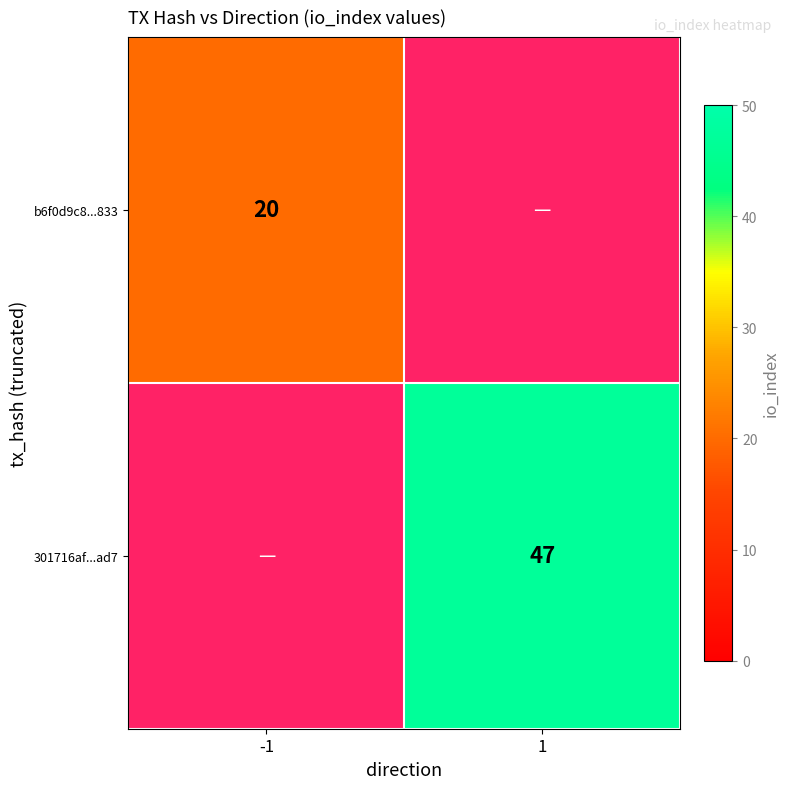

The value of 301716af...ad7 at 1 is 26. True or false?

False